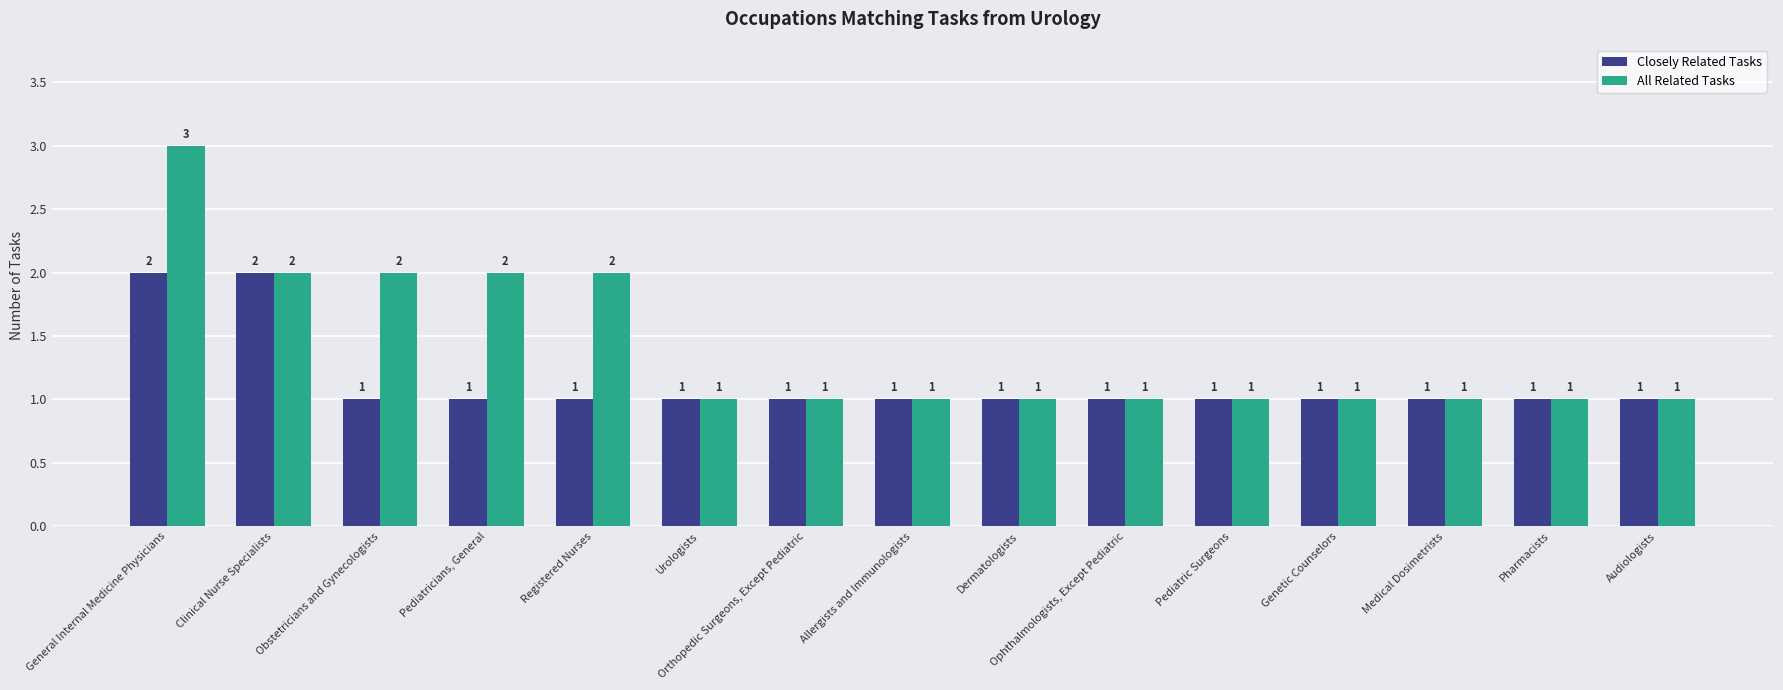

What is the highest value of the All Related Tasks series?

3